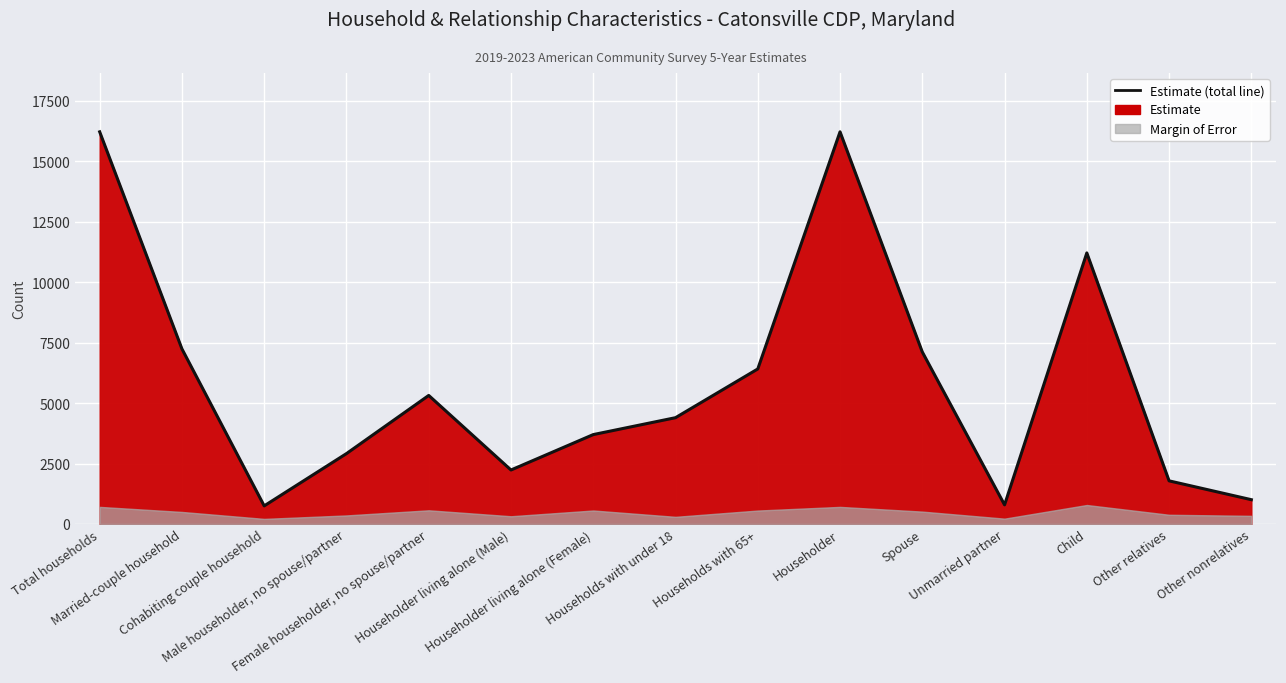

What is the change in value from Married-couple household to Child?

+3968